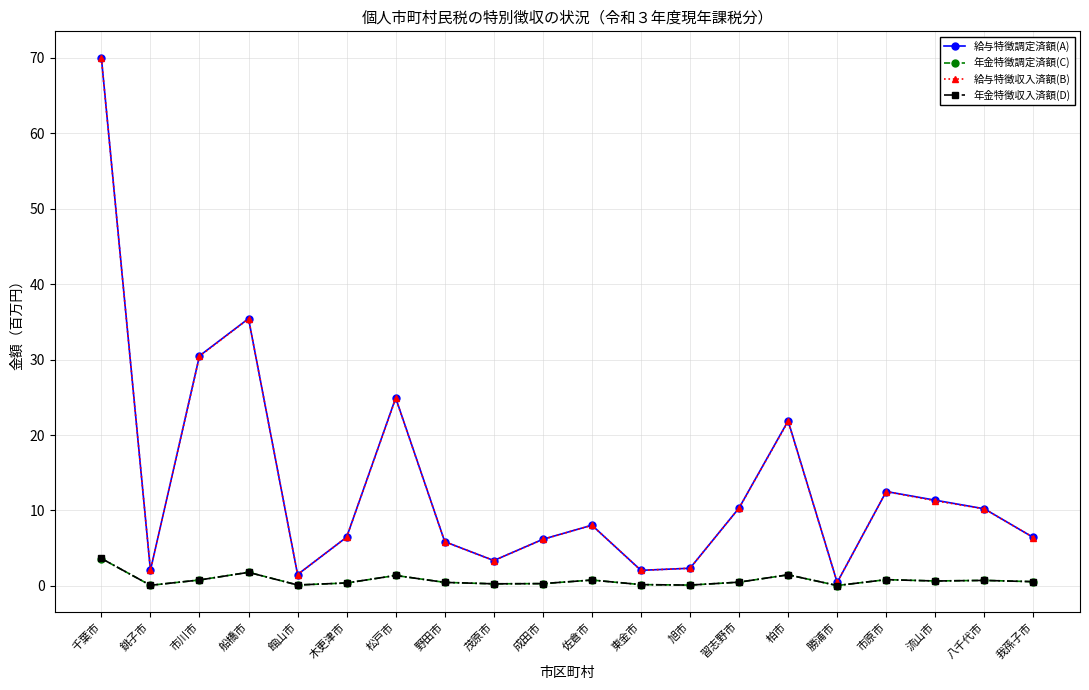

At which category does the chart reach its peak across all series?

千葉市